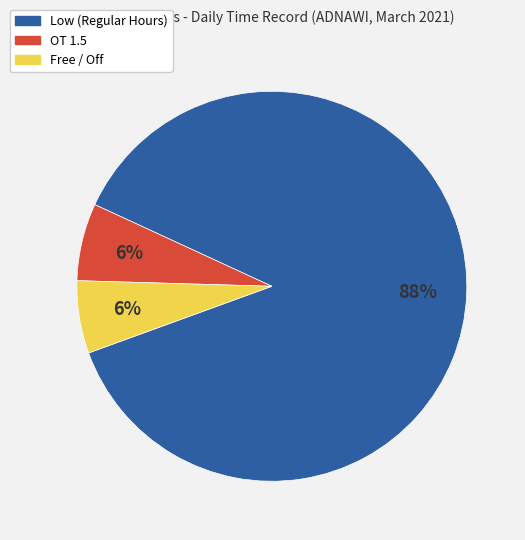

To the nearest percent, what percentage of the pie is Free / Off?

6%